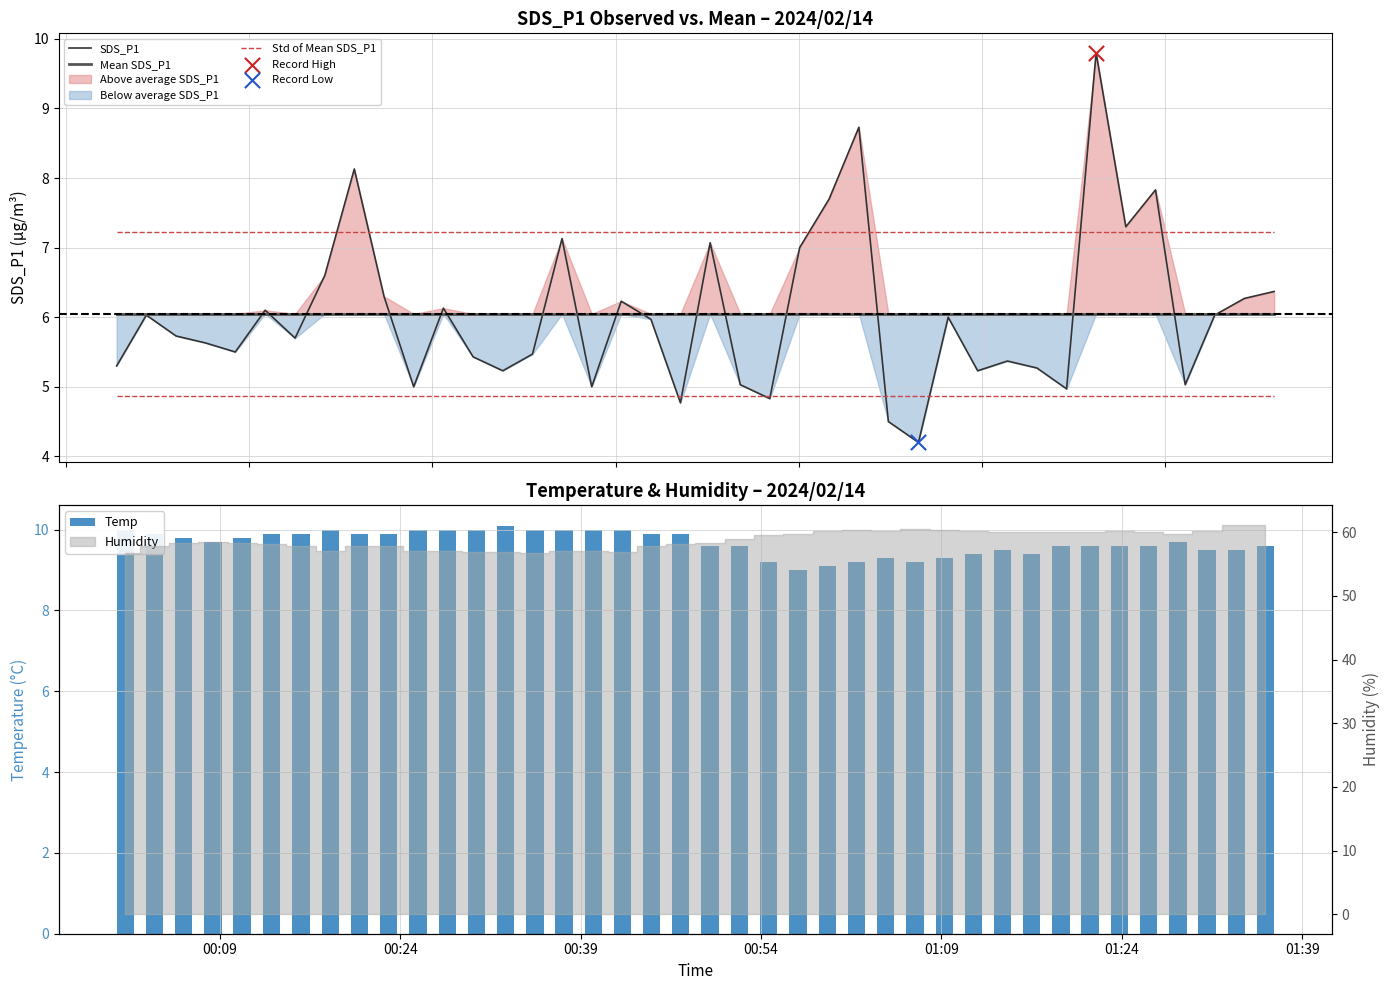

Which series has the largest total across all categories?

Std of Mean SDS_P1